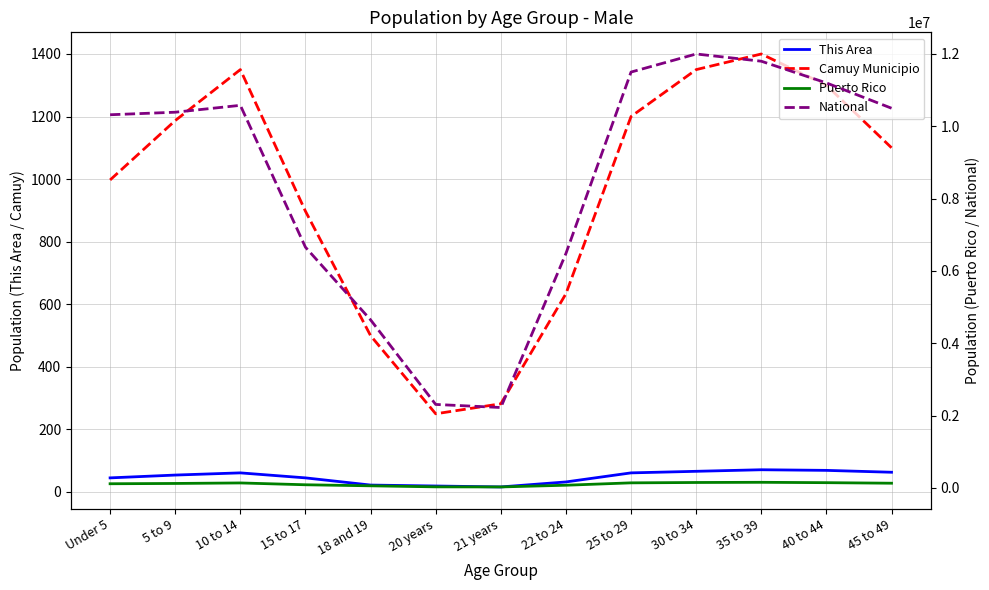

Does the chart display data point markers on the line(s)?

No